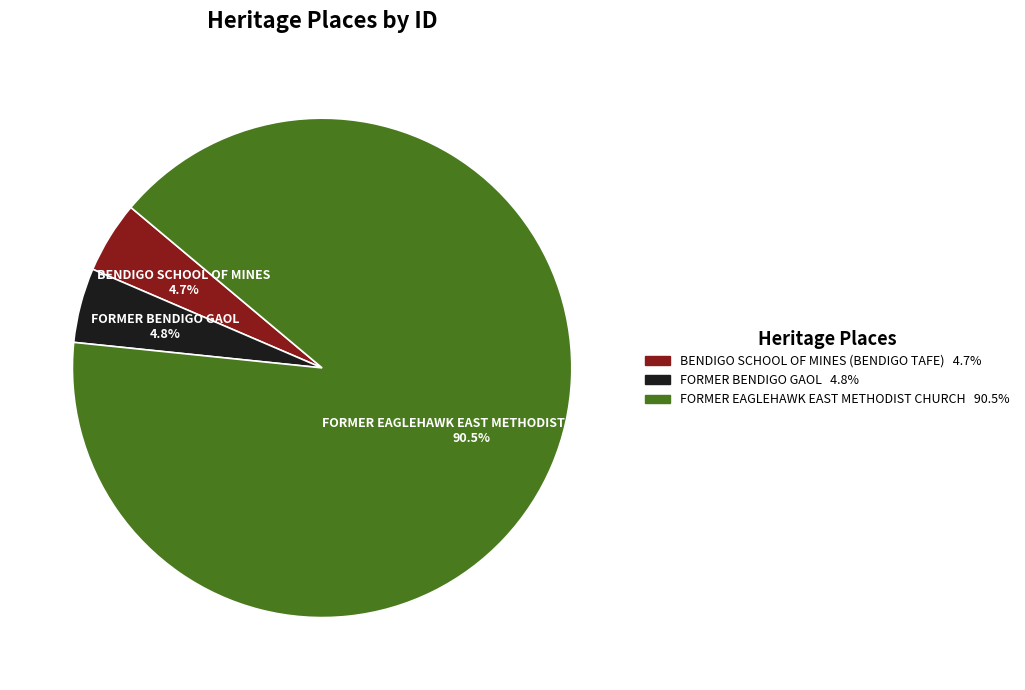

Does any single category account for the majority?

Yes